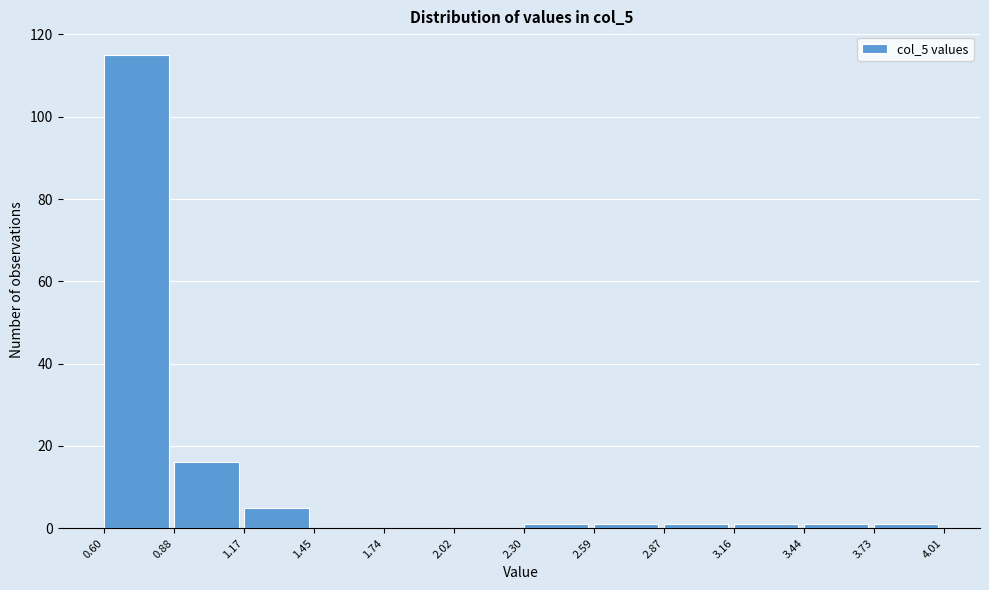

Reading left to right, list every bar in this chart as the range it spans on the x-axis followed by its height. The values are not printed on the chart, so give them approximately, as read against the axis.

0.60 to 0.88: 116
0.88 to 1.17: 16
1.17 to 1.45: 6
1.45 to 1.74: 0
1.74 to 2.02: 0
2.02 to 2.30: 0
2.30 to 2.59: under 2
2.59 to 2.87: under 2
2.87 to 3.16: under 2
3.16 to 3.44: under 2
3.44 to 3.73: under 2
3.73 to 4.01: under 2